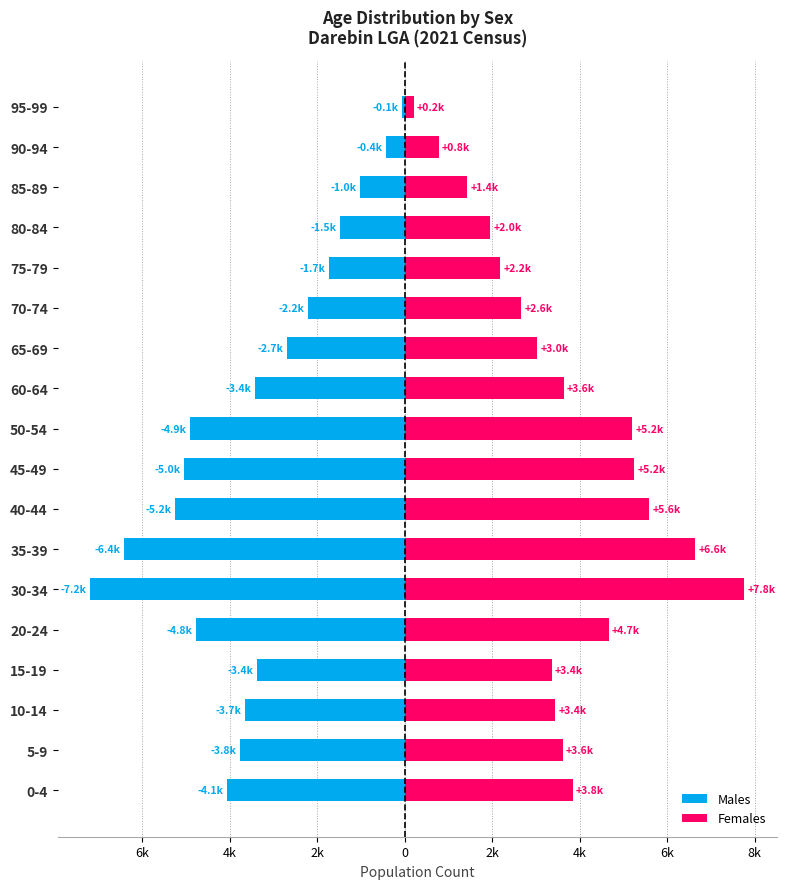

What are all the series names shown in the legend?

Females, Males